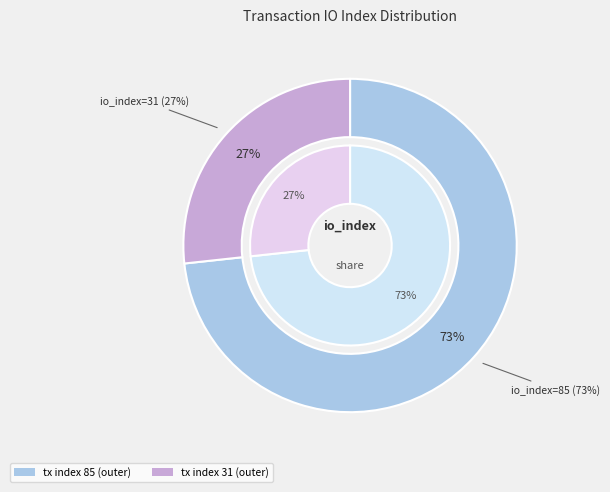

Which slice is the largest?

tx index 85